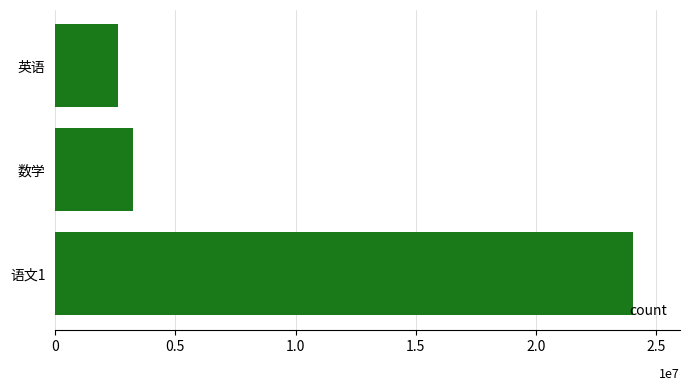

What is the difference between the second highest and minimum values?

650000